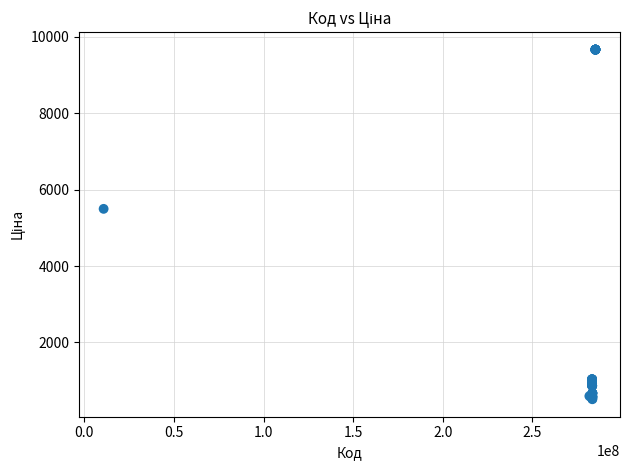

What Y value in the scatter plot is closest to 5089?

5497.3